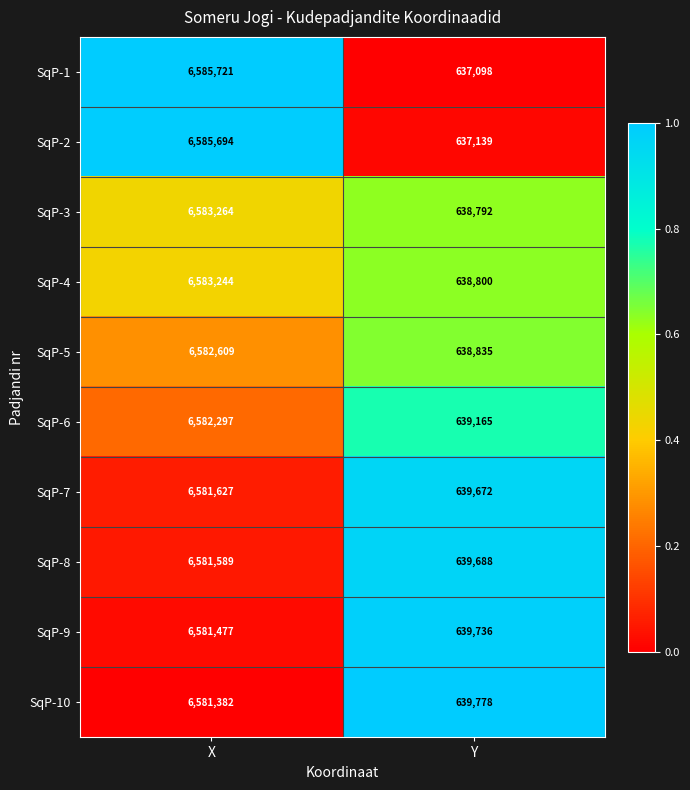

Where is SqP-9 nearest to the value 3610606?

Y